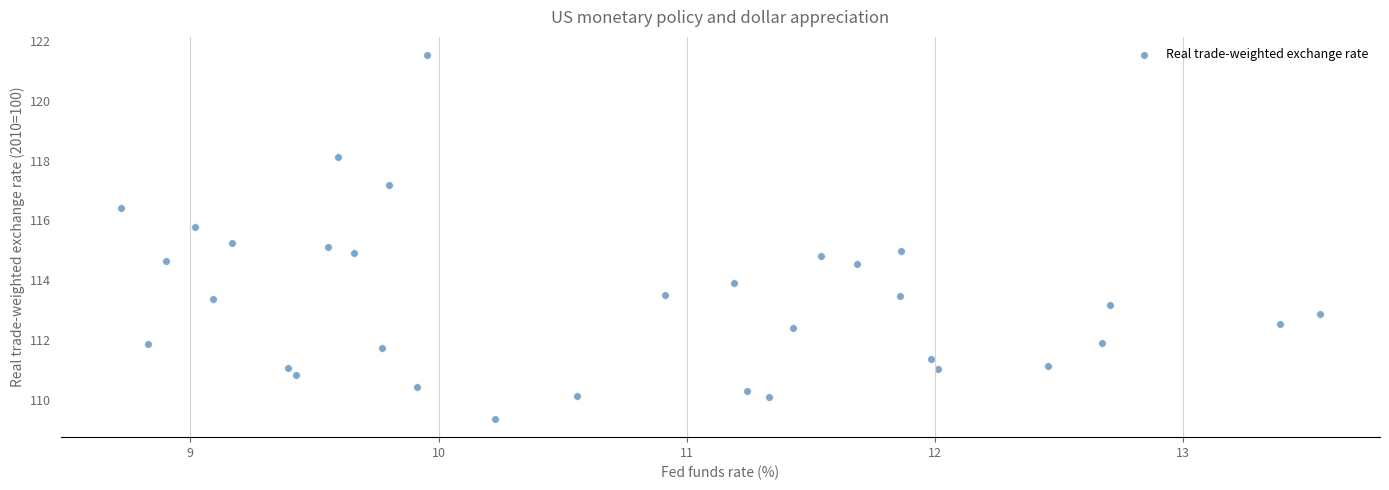

What is the range of Y values (max minus min)?

12.2